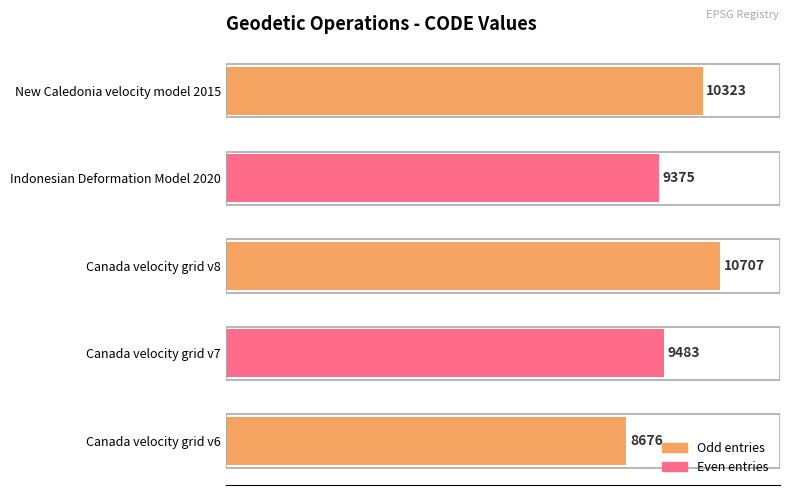

Between Canada velocity grid v6 and New Caledonia velocity model 2015, which is larger?

New Caledonia velocity model 2015